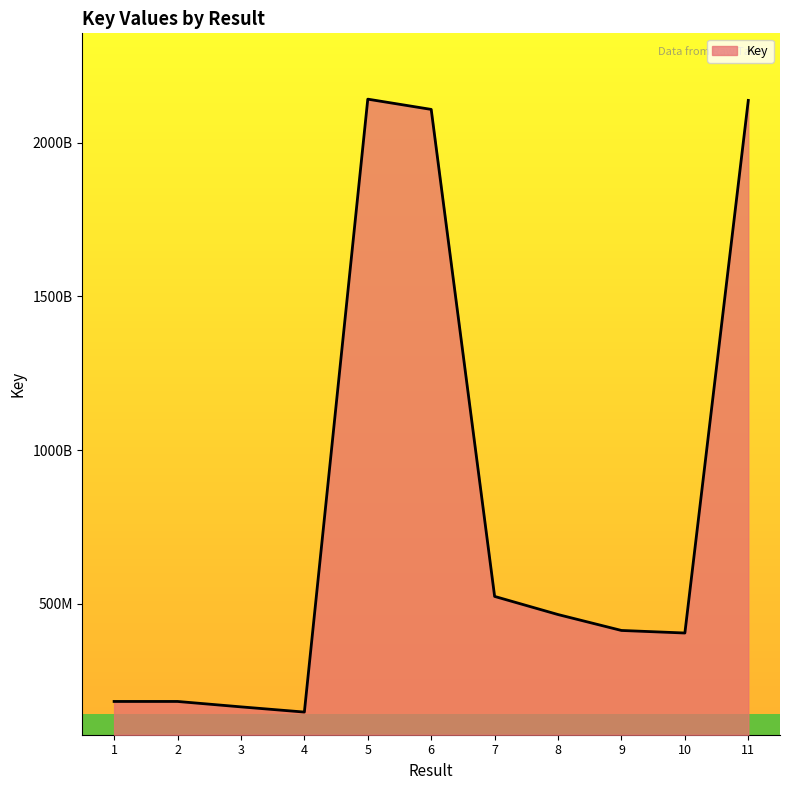

What is the approximate value at 4?

147388394